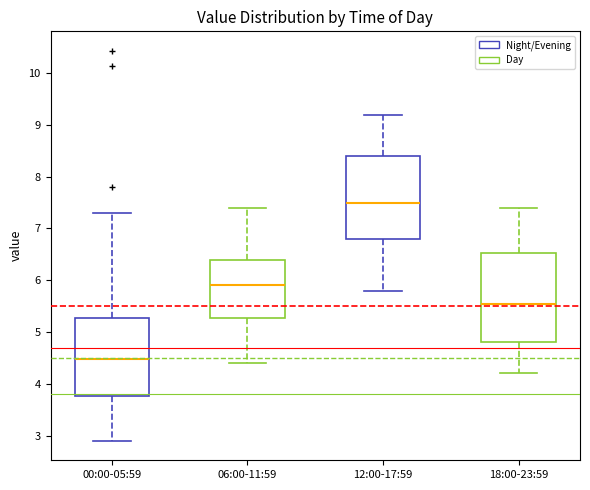

Which box has the highest median line?

12:00-17:59